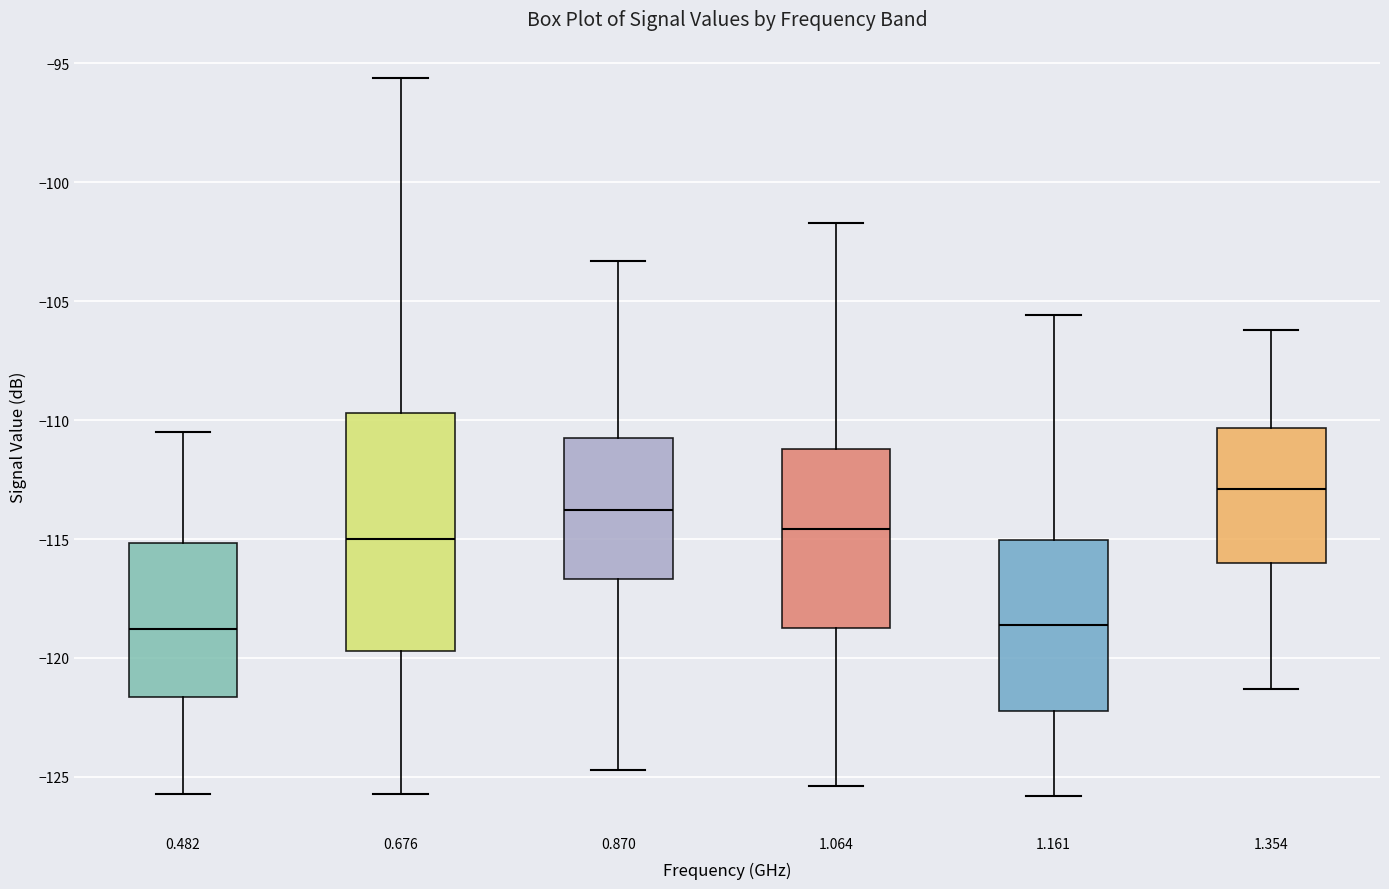

Reading left to right, read every box against the y-axis: the position of its median line, the range the box covers, and the ends of its whiskers. The values are not printed on the chart, so give them approximately, as read against the axis.

0.482: median -119.0, box -121.5 to -115.0, whiskers -125.5 to -110.5
0.676: median -115.0, box -119.5 to -109.5, whiskers -125.5 to -95.5
0.870: median -114.0, box -116.5 to -110.5, whiskers -124.5 to -103.5
1.064: median -114.5, box -118.5 to -111.0, whiskers -125.5 to -101.5
1.161: median -118.5, box -122.0 to -115.0, whiskers -126.0 to -105.5
1.354: median -113.0, box -116.0 to -110.5, whiskers -121.5 to -106.0